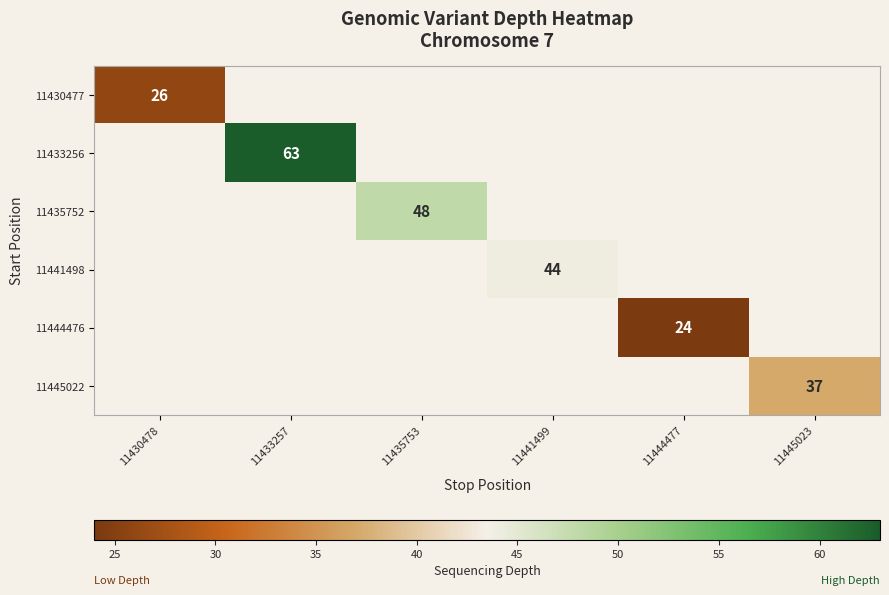

Between 11444477 and 11430478, which is larger?

11430478